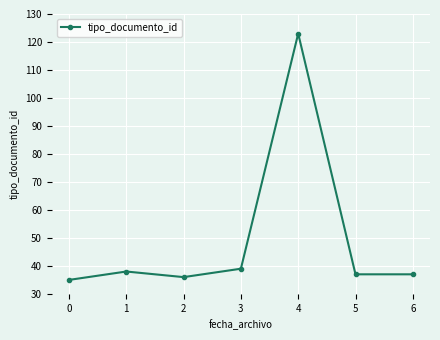

How many lines are shown in the chart?

1